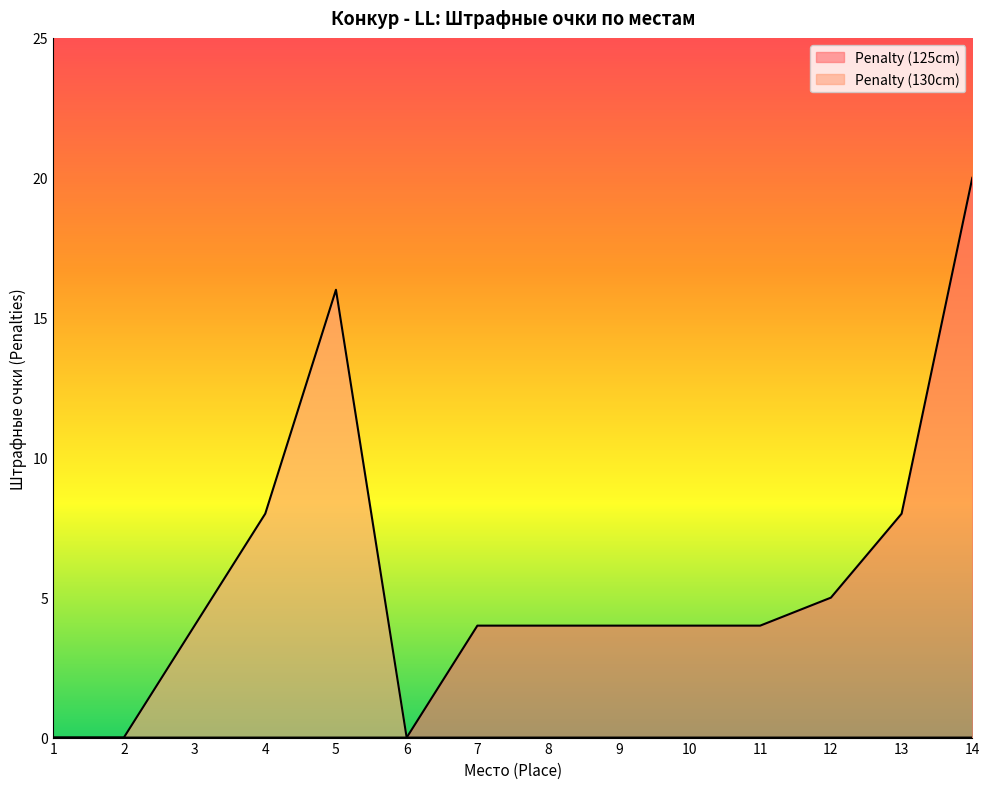

How many lines are shown in the chart?

2